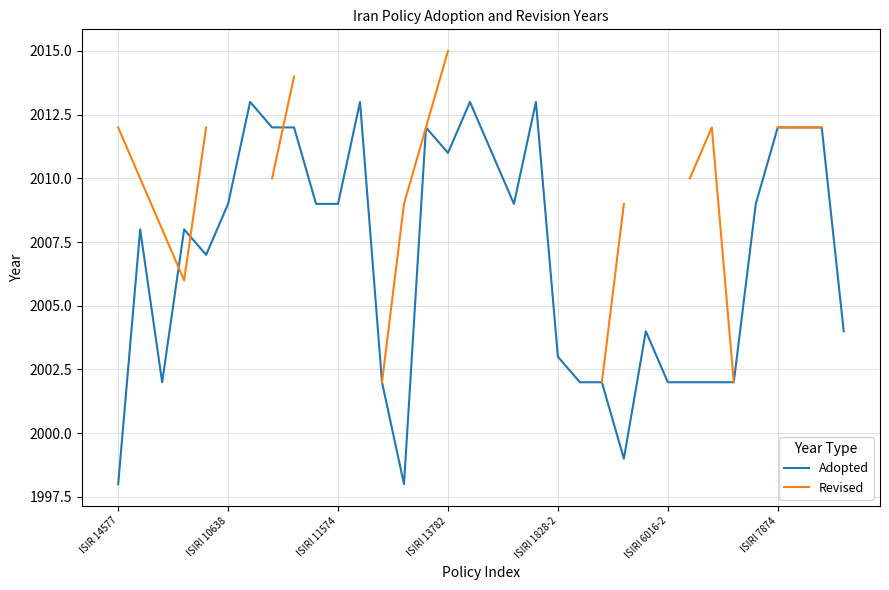

What is the difference between the Adopted values at ISIRI 7874 and 32?

1.0